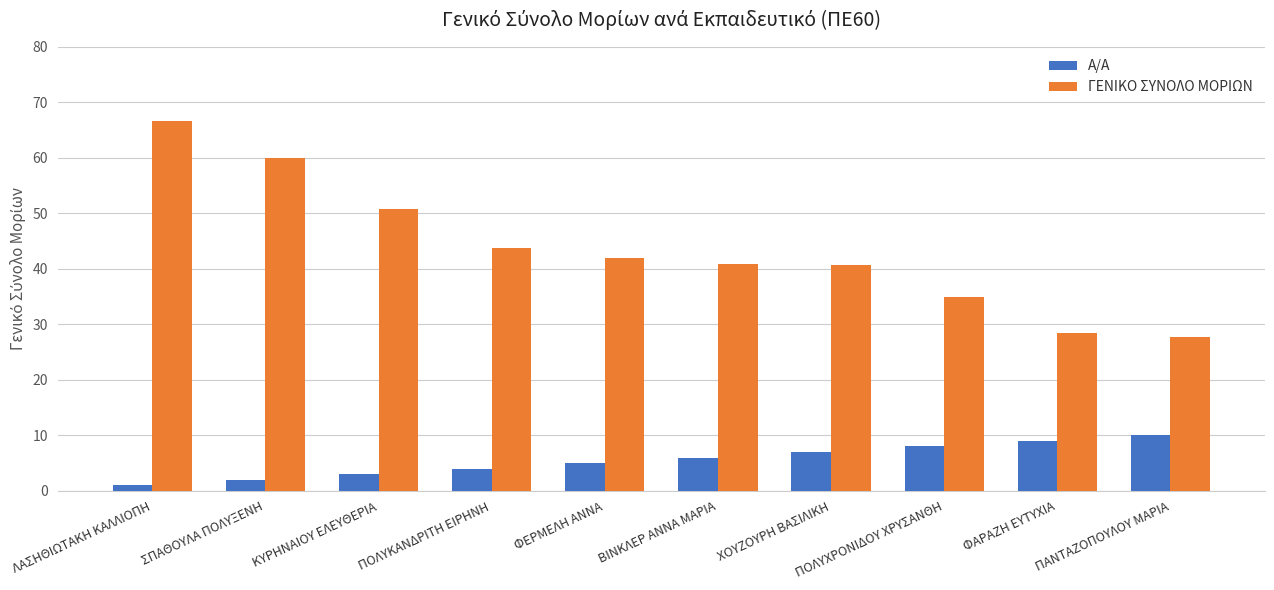

The Α/Α series shows 7.0 at ΧΟΥΖΟΥΡΗ ΒΑΣΙΛΙΚΗ. True or false?

True